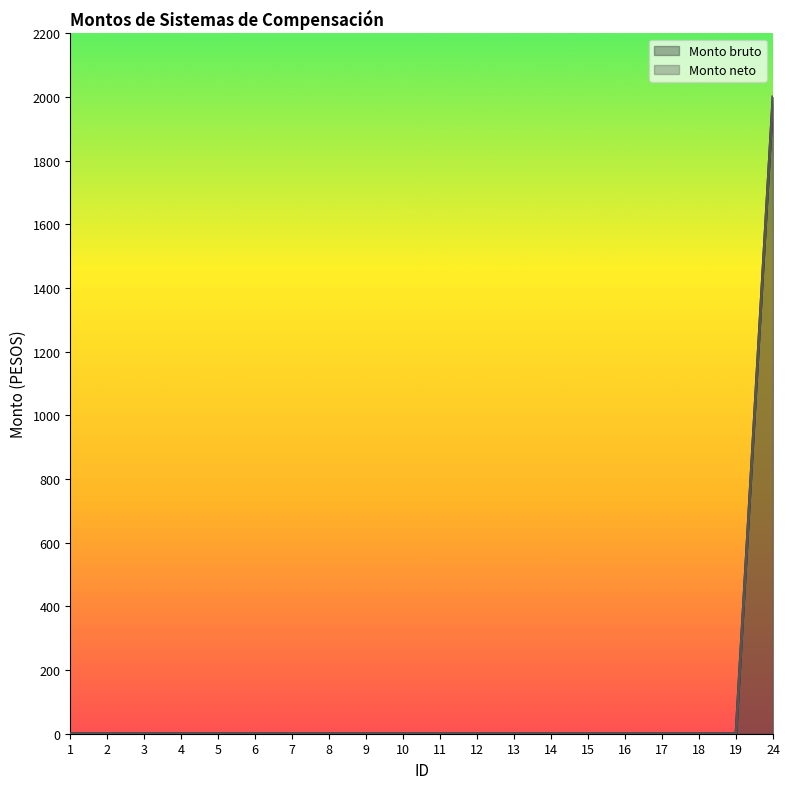

True or false: Monto bruto and Monto neto intersect in this chart.

False